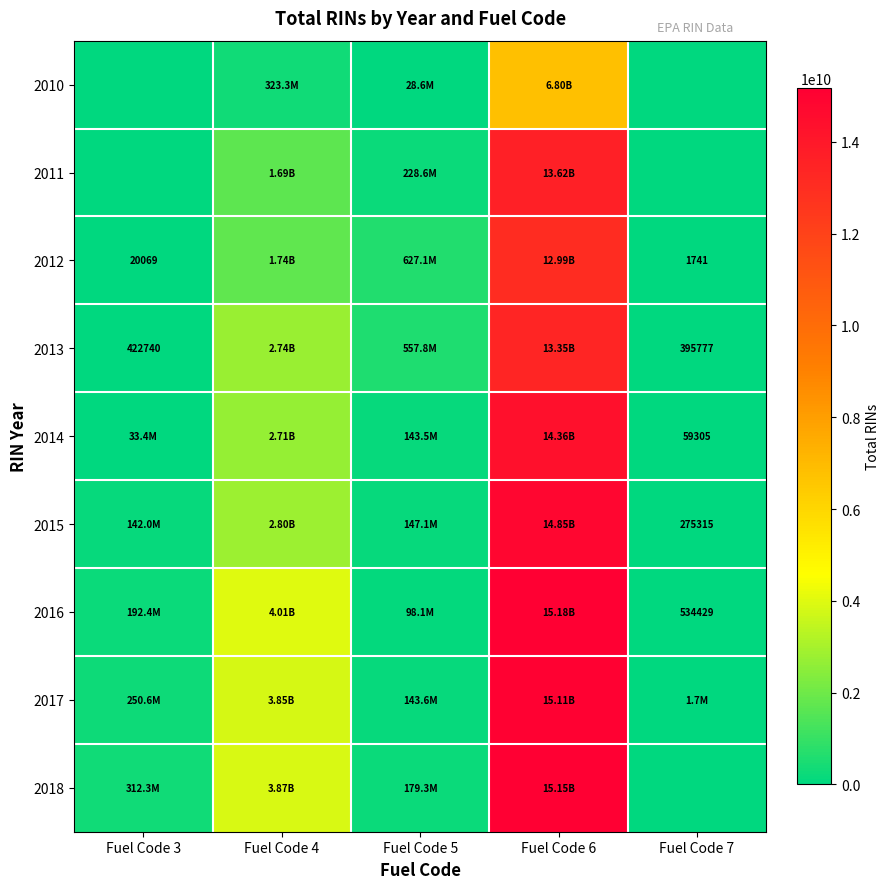

At which category does the chart reach its minimum across all series?

Fuel Code 3